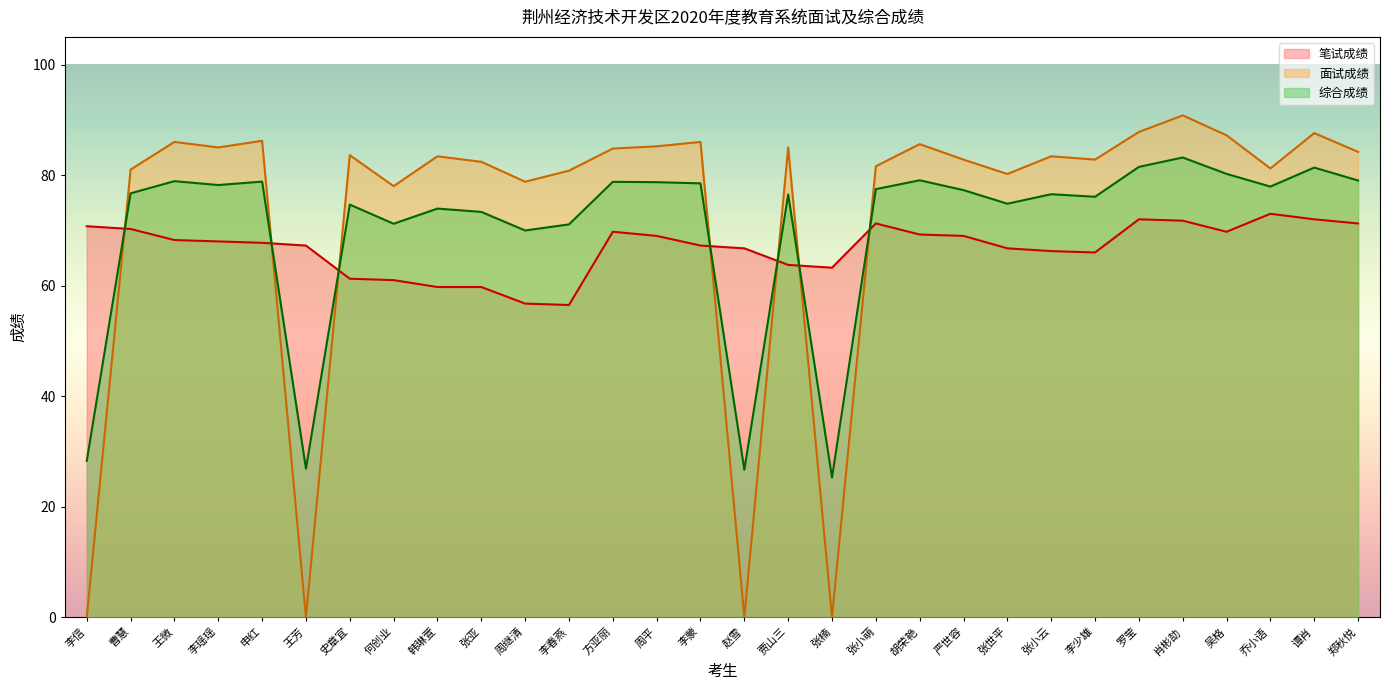

What is the total value across all series at 严世容?

229.1